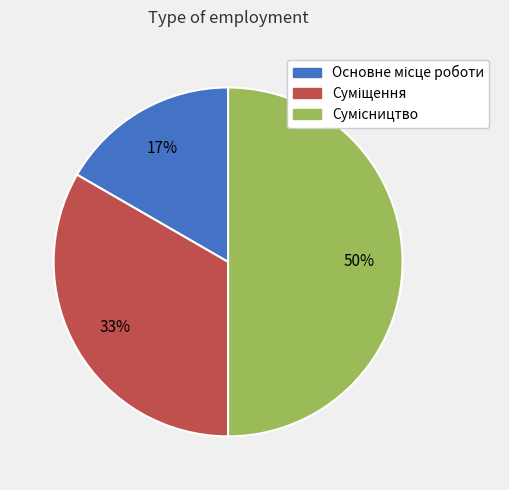

To the nearest percent, what is the difference between the largest and smallest slice percentages?

33%